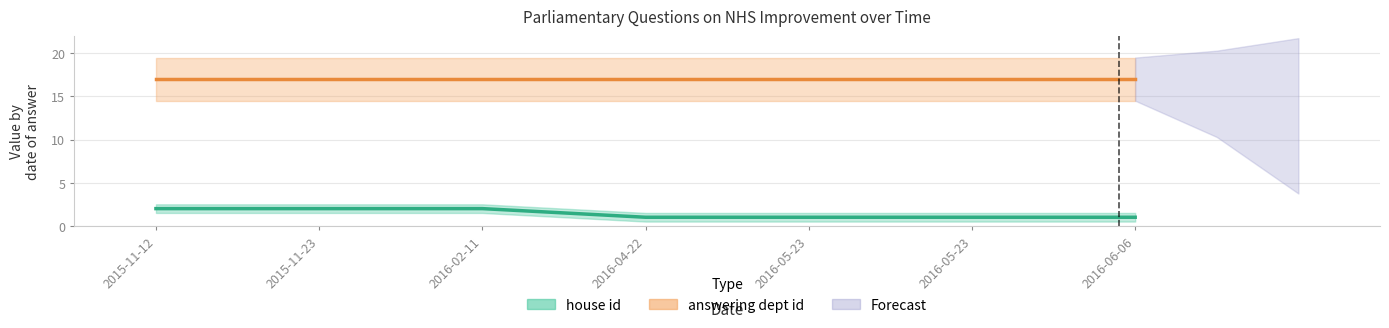

What is the value of the 3rd point from the left?

2